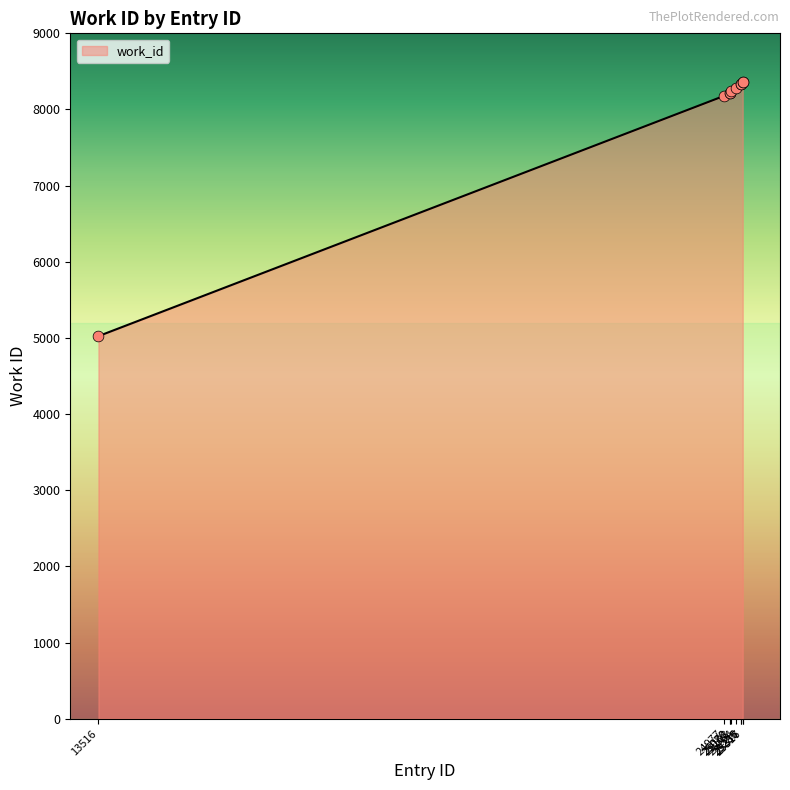

What is the smallest value displayed?

5024